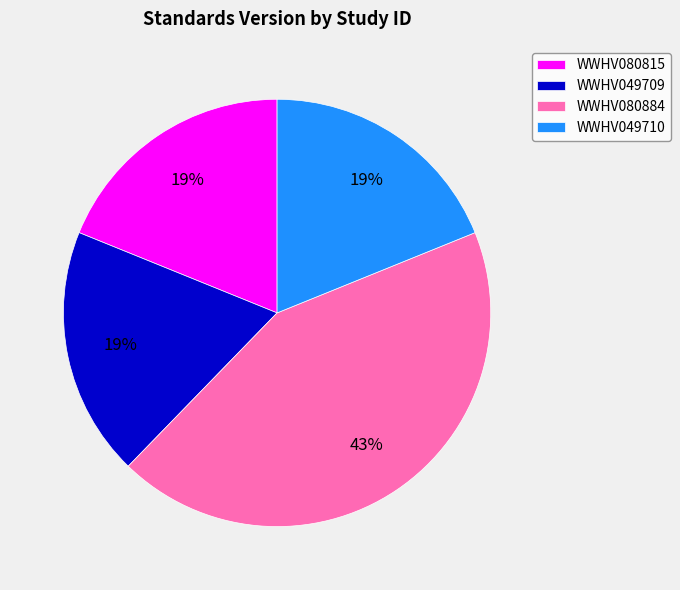

Which category has the biggest portion of the pie?

WWHV080884